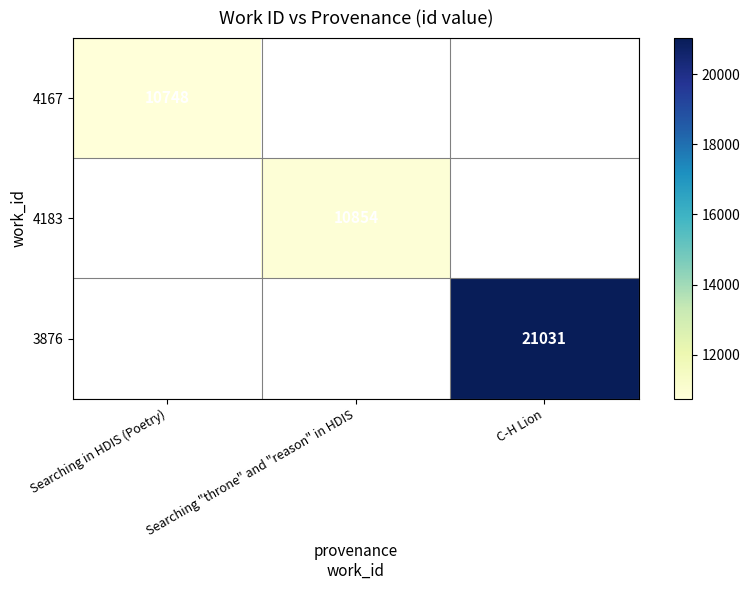

What is the greatest value displayed?

21031.0